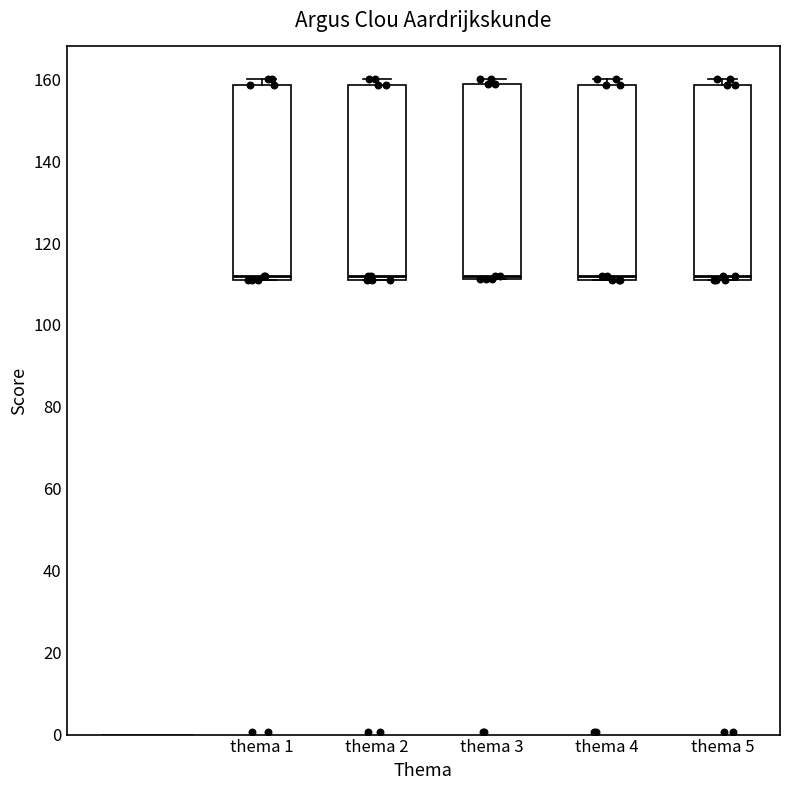

Reading left to right, read every box against the y-axis: the position of its median line, the range the box covers, and the ends of its whiskers. The values are not printed on the chart, so give them approximately, as read against the axis.

thema 1: median 112 (just above the box's lower edge), box 112 to 158, whiskers 112 to 160
thema 2: median 112, box 110 to 158, whiskers 110 to 160
thema 3: median 112 (just above the box's lower edge), box 112 to 158, whiskers 112 to 160
thema 4: median 112 (just above the box's lower edge), box 112 to 158, whiskers 112 to 160
thema 5: median 112 (just above the box's lower edge), box 112 to 158, whiskers 112 to 160